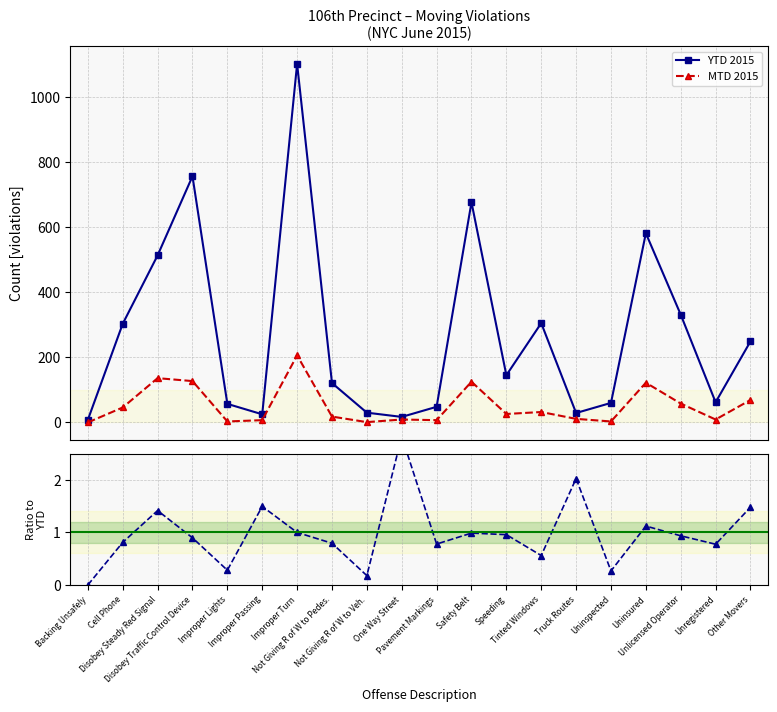

At how many categories does at least one series exceed 416?

5